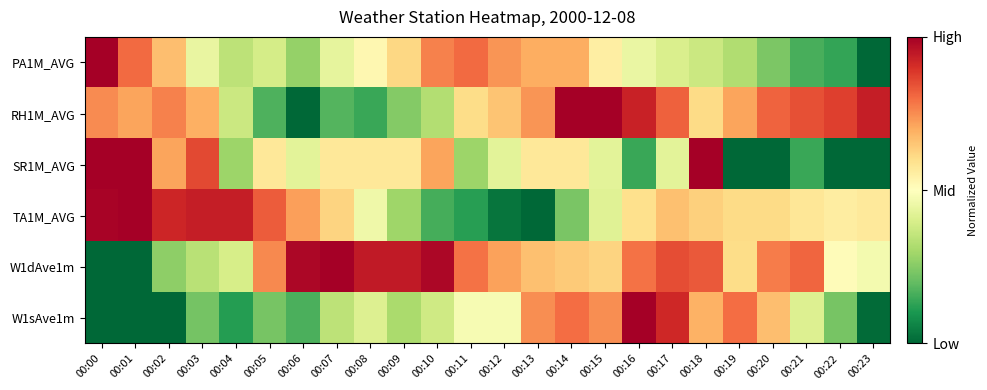

Reading left to right, transcribe all the data shown in this chart.

PA1M_AVG: 00:00=1.0	00:01=0.8	00:02=0.7	00:03=0.4	00:04=0.3	00:05=0.4	00:06=0.3	00:07=0.4	00:08=0.5	00:09=0.6	00:10=0.8	00:11=0.8	00:12=0.7	00:13=0.7	00:14=0.7	00:15=0.6	00:16=0.4	00:17=0.4	00:18=0.4	00:19=0.3	00:20=0.2	00:21=0.2	00:22=0.1	00:23=0.0
RH1M_AVG: 00:00=0.8	00:01=0.7	00:02=0.8	00:03=0.7	00:04=0.4	00:05=0.2	00:06=0.0	00:07=0.2	00:08=0.1	00:09=0.2	00:10=0.3	00:11=0.6	00:12=0.7	00:13=0.7	00:14=1.0	00:15=1.0	00:16=0.9	00:17=0.8	00:18=0.6	00:19=0.7	00:20=0.8	00:21=0.8	00:22=0.9	00:23=0.9
SR1M_AVG: 00:00=1.0	00:01=1.0	00:02=0.7	00:03=0.9	00:04=0.3	00:05=0.6	00:06=0.4	00:07=0.6	00:08=0.6	00:09=0.6	00:10=0.7	00:11=0.3	00:12=0.4	00:13=0.6	00:14=0.6	00:15=0.4	00:16=0.1	00:17=0.4	00:18=1.0	00:19=0.0	00:20=0.0	00:21=0.1	00:22=0.0	00:23=0.0
TA1M_AVG: 00:00=1.0	00:01=1.0	00:02=0.9	00:03=0.9	00:04=0.9	00:05=0.8	00:06=0.7	00:07=0.6	00:08=0.5	00:09=0.3	00:10=0.2	00:11=0.1	00:12=0.0	00:13=0.0	00:14=0.2	00:15=0.4	00:16=0.6	00:17=0.7	00:18=0.6	00:19=0.6	00:20=0.6	00:21=0.6	00:22=0.6	00:23=0.6
W1dAve1m: 00:00=0.0	00:01=0.0	00:02=0.3	00:03=0.3	00:04=0.4	00:05=0.8	00:06=1.0	00:07=1.0	00:08=0.9	00:09=0.9	00:10=1.0	00:11=0.8	00:12=0.7	00:13=0.7	00:14=0.6	00:15=0.6	00:16=0.8	00:17=0.8	00:18=0.8	00:19=0.6	00:20=0.8	00:21=0.8	00:22=0.5	00:23=0.5
W1sAve1m: 00:00=0.0	00:01=0.0	00:02=0.0	00:03=0.2	00:04=0.1	00:05=0.2	00:06=0.2	00:07=0.3	00:08=0.4	00:09=0.3	00:10=0.4	00:11=0.5	00:12=0.5	00:13=0.7	00:14=0.8	00:15=0.7	00:16=1.0	00:17=0.9	00:18=0.7	00:19=0.8	00:20=0.7	00:21=0.4	00:22=0.2	00:23=0.0